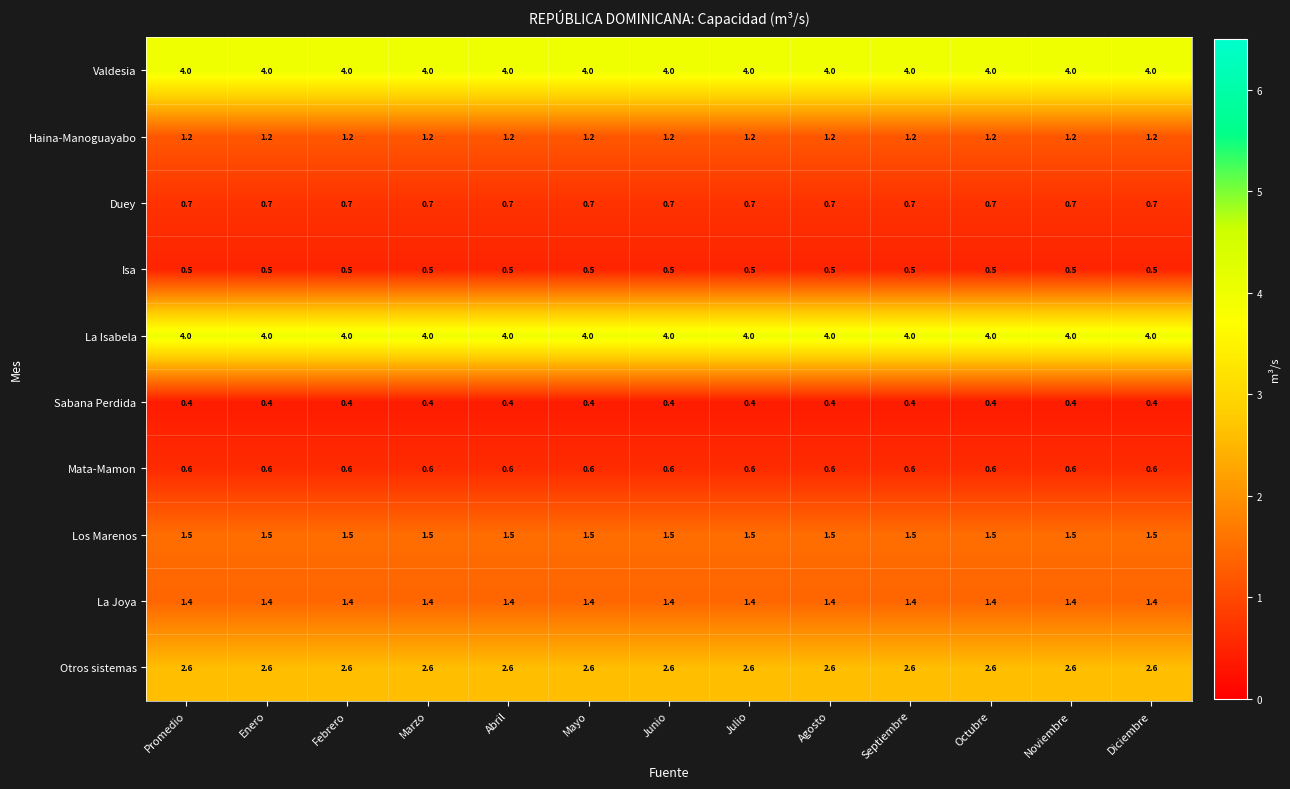

What is the highest value of the Sabana Perdida series?

0.4